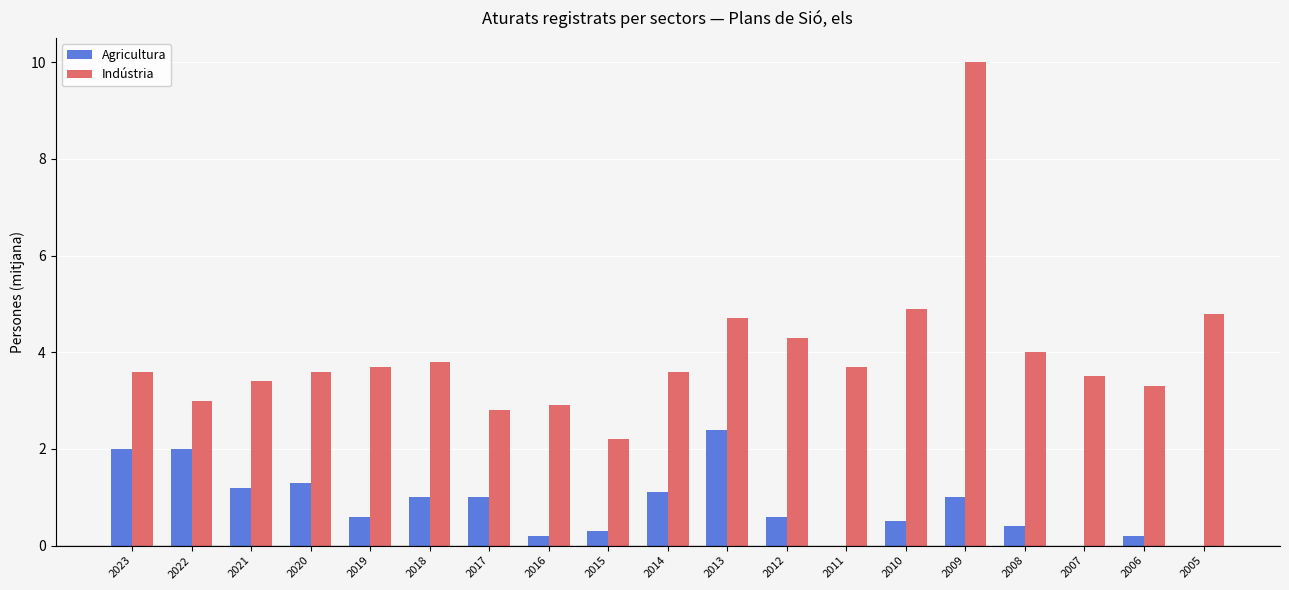

Which series has the largest range (max minus min)?

Indústria